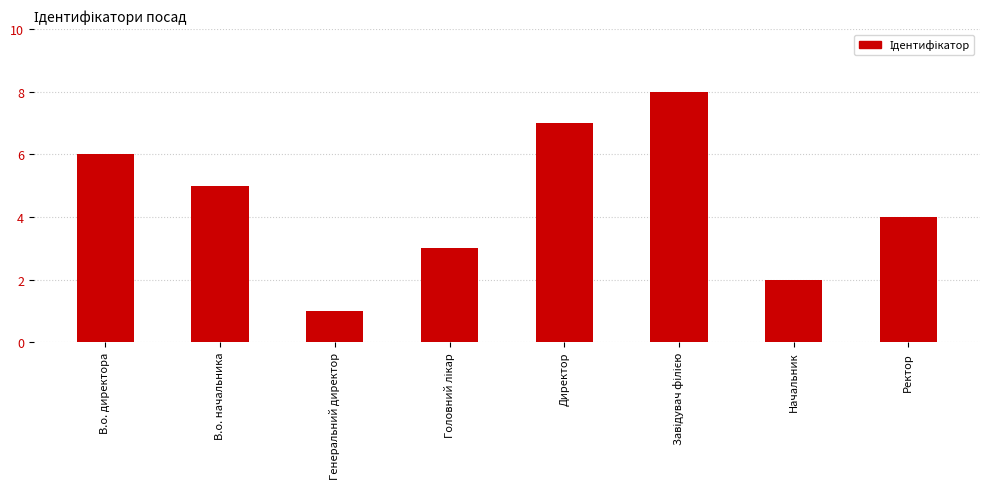

At which label is the value closest to 4?

Ректор